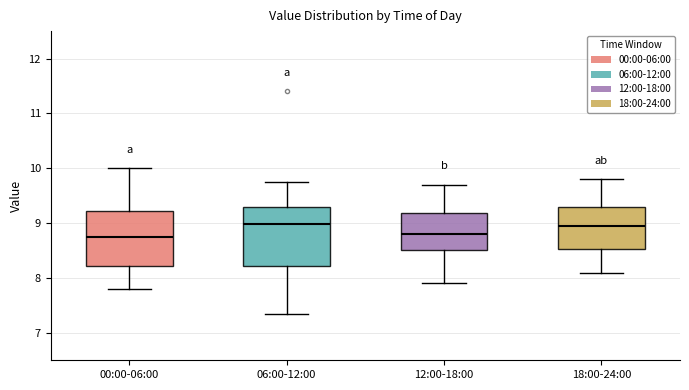

Reading left to right, read every box against the y-axis: the position of its median line, the range the box covers, and the ends of its whiskers. The values are not printed on the chart, so give them approximately, as read against the axis.

00:00-06:00: median 8.7, box 8.2 to 9.2, whiskers 7.8 to 10.0
06:00-12:00: median 9.0, box 8.2 to 9.3, whiskers 7.4 to 9.8
12:00-18:00: median 8.8, box 8.5 to 9.2, whiskers 7.9 to 9.7
18:00-24:00: median 9.0, box 8.5 to 9.3, whiskers 8.1 to 9.8